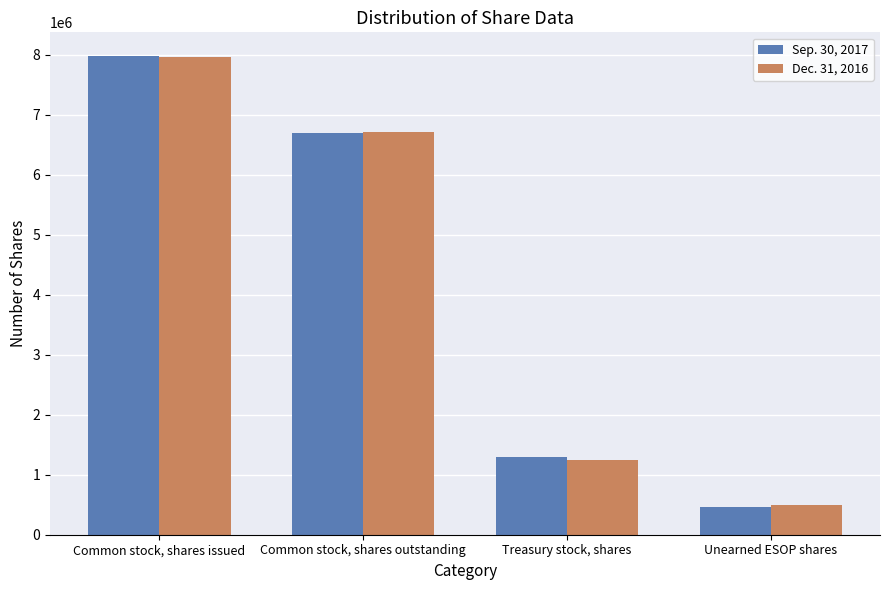

Is it true that Dec. 31, 2016 equals 7963378 at Common stock, shares issued?

True